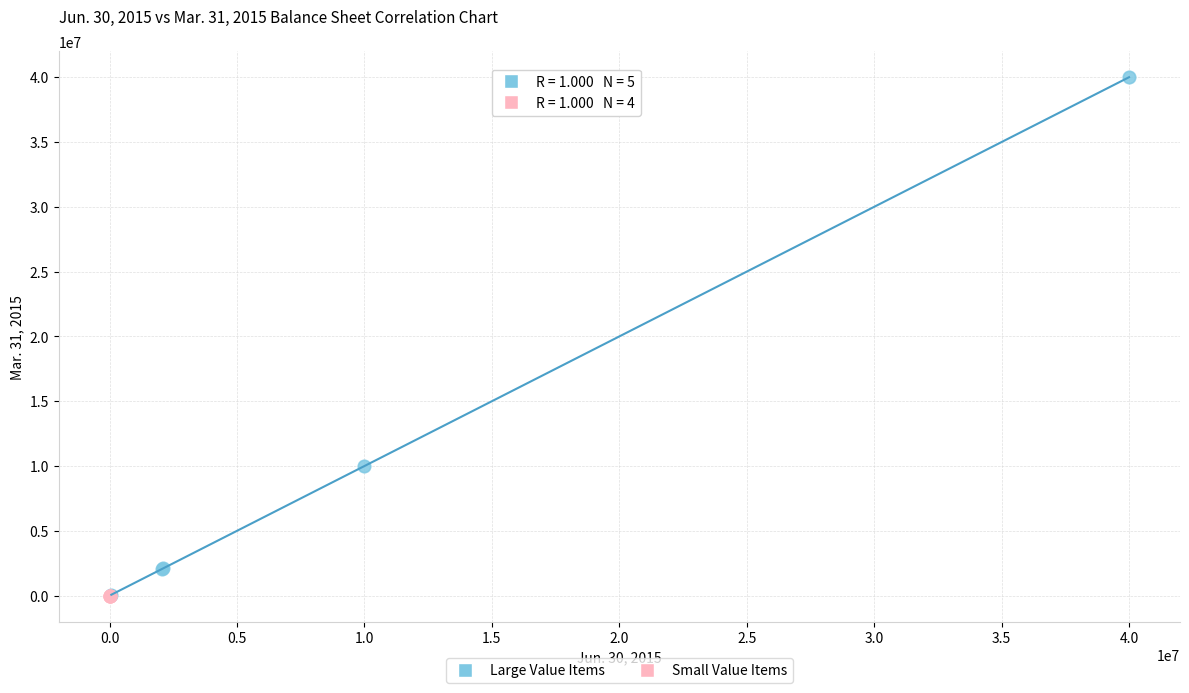

Which series has the largest Y range (max minus min)?

Large Value Items